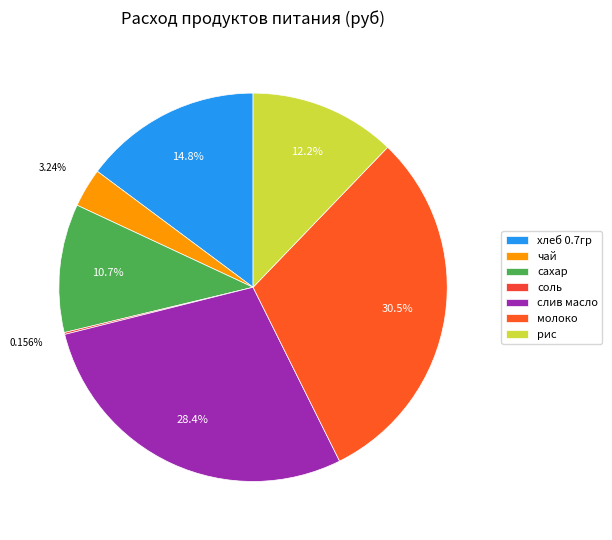

The молоко slice represents 30% of the pie. True or false?

True